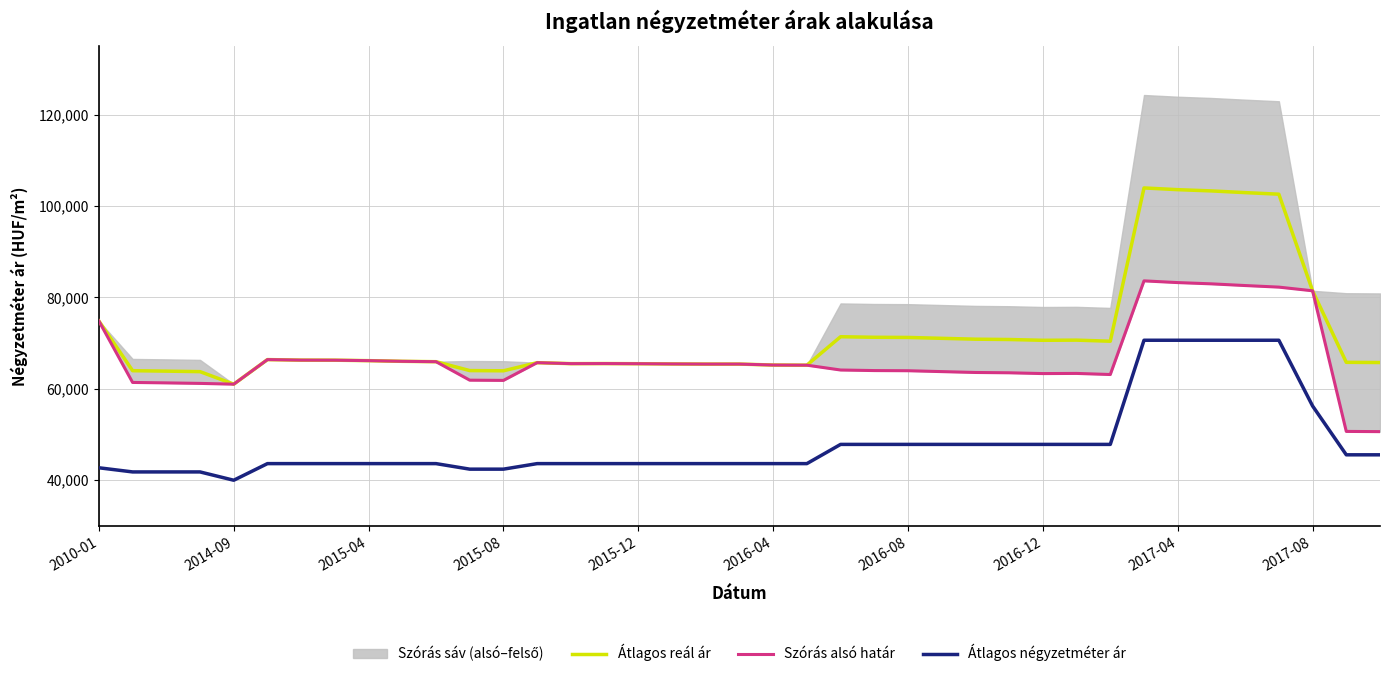

How many lines are shown in the chart?

3